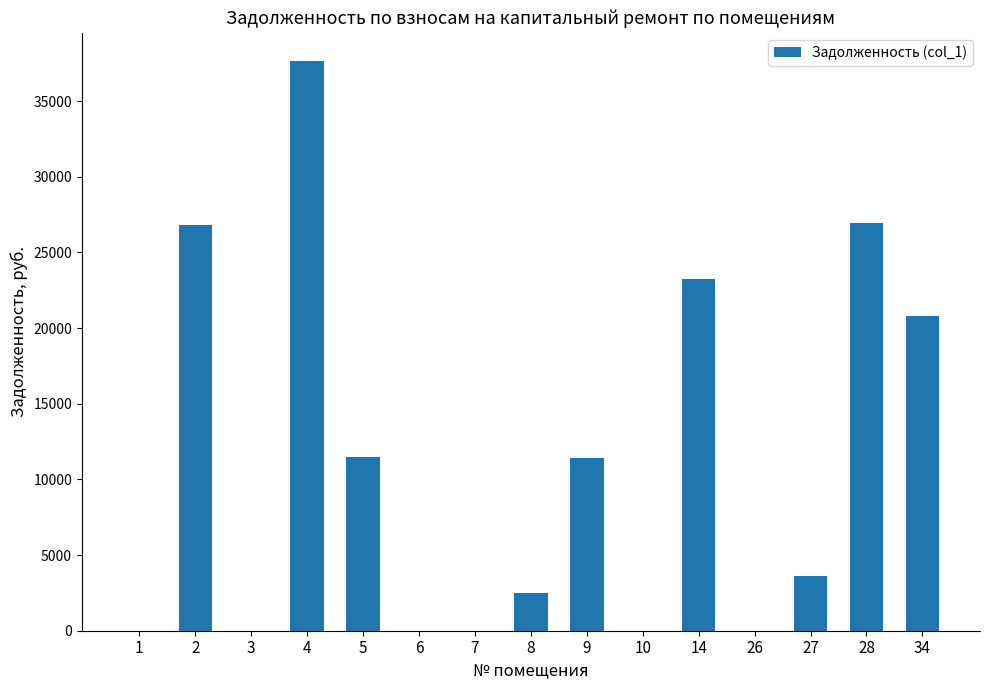

Which label corresponds to the largest value in the chart?

4